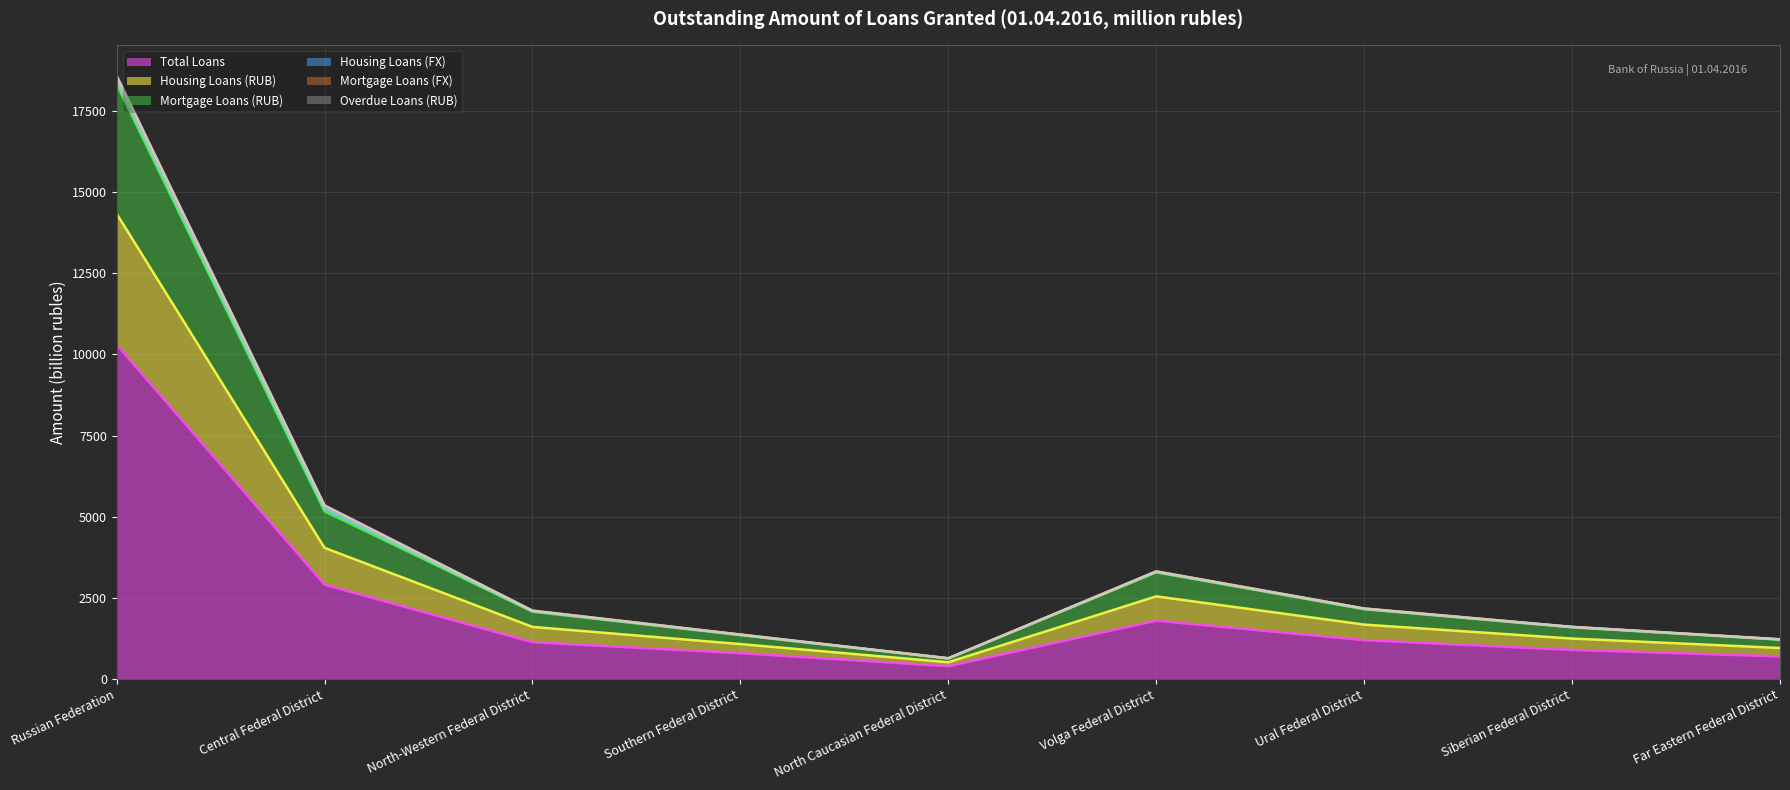

True or false: Total Loans has a value of 700.0 at Far Eastern Federal District.

True